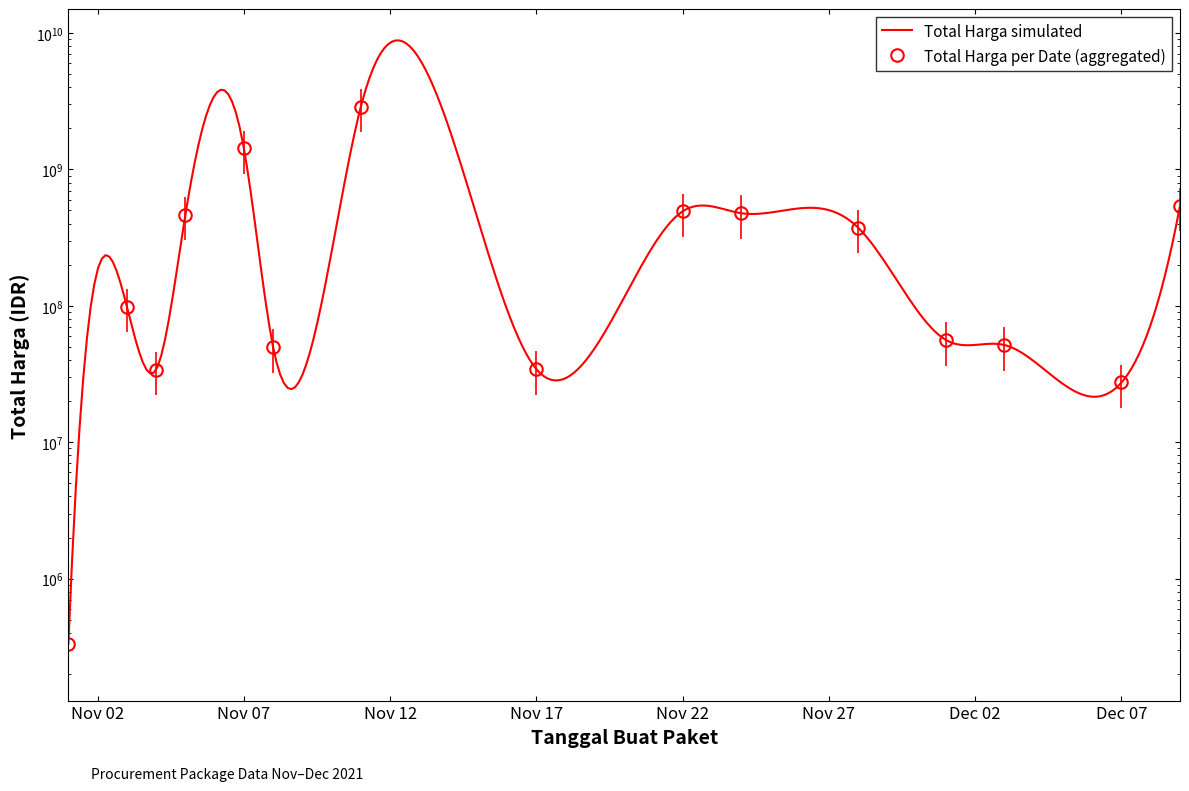

Rank the categories by value from lowest to highest.

2021-11-01, 2021-12-07, 2021-11-04, 2021-11-17, 2021-11-08, 2021-12-03, 2021-12-01, 2021-11-03, 2021-11-28, 2021-11-05, 2021-11-24, 2021-11-22, 2021-12-09, 2021-11-07, 2021-11-11